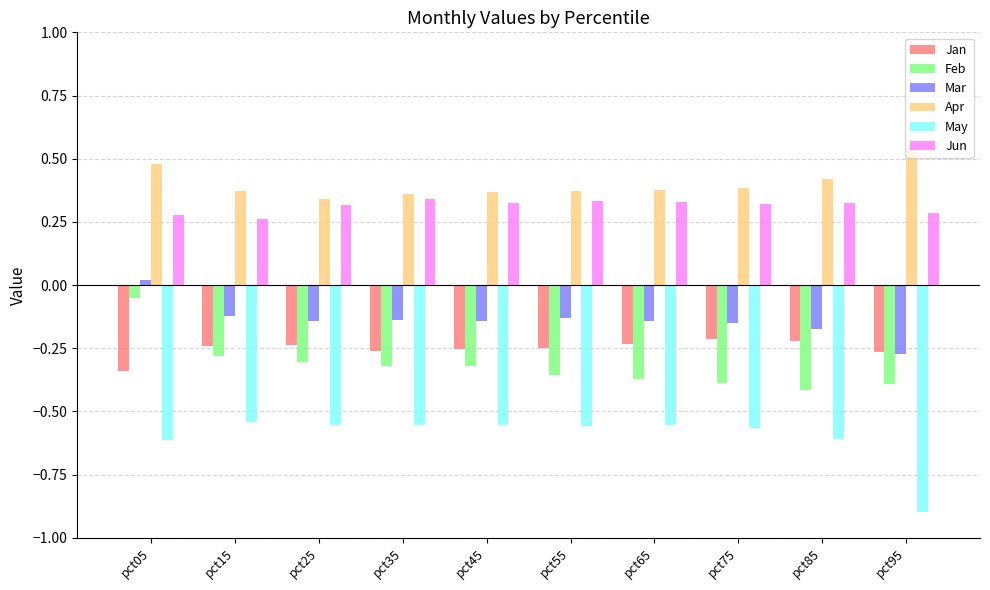

What is the sum of all May values?

-6.0